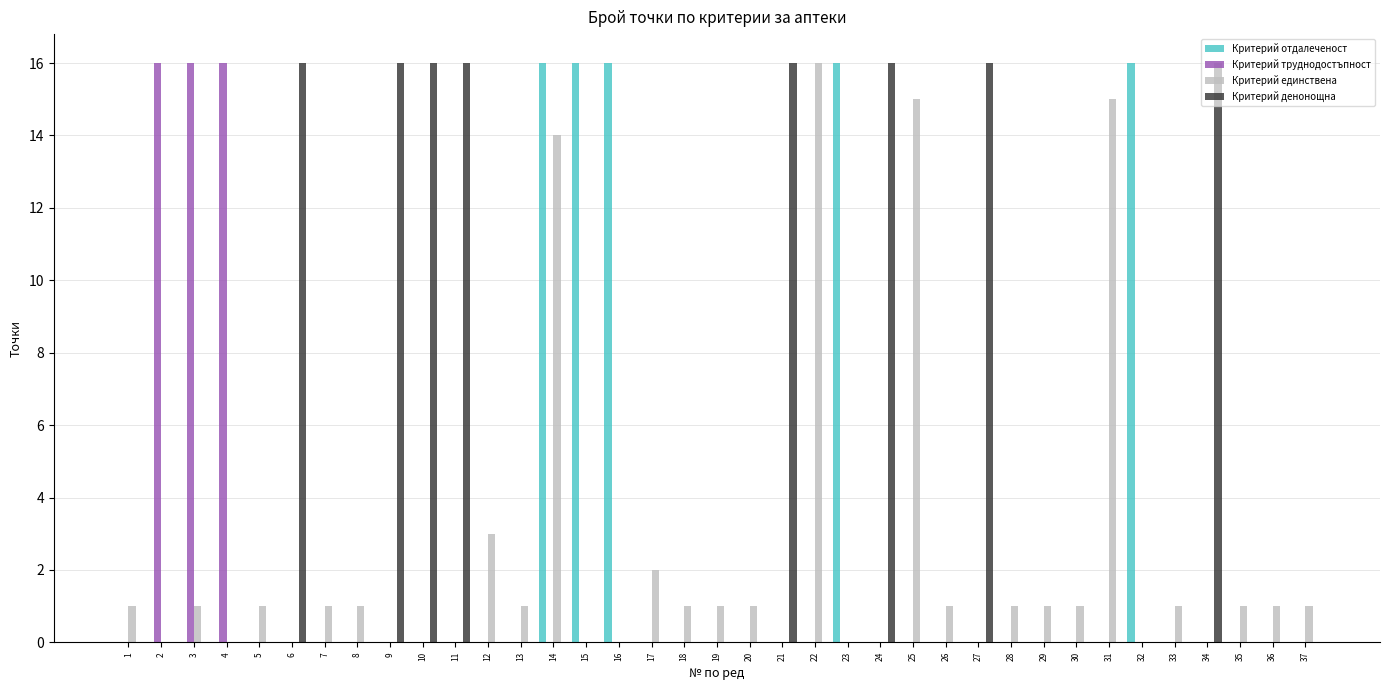

Count the number of data series in this chart.

4